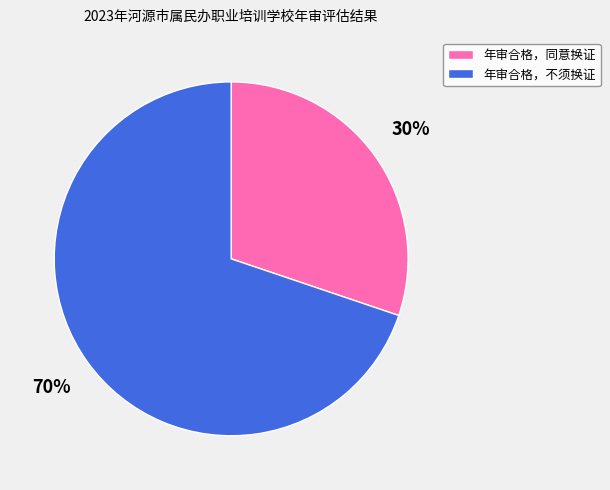

To the nearest percent, what percentage of the pie is 年审合格，同意换证?

30%